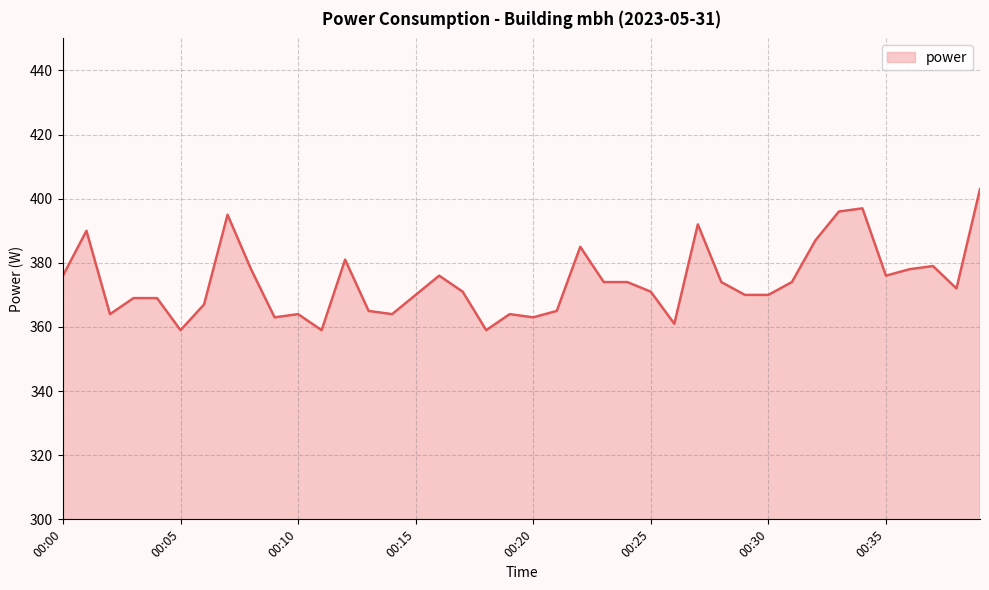

What is the smallest value displayed?

359